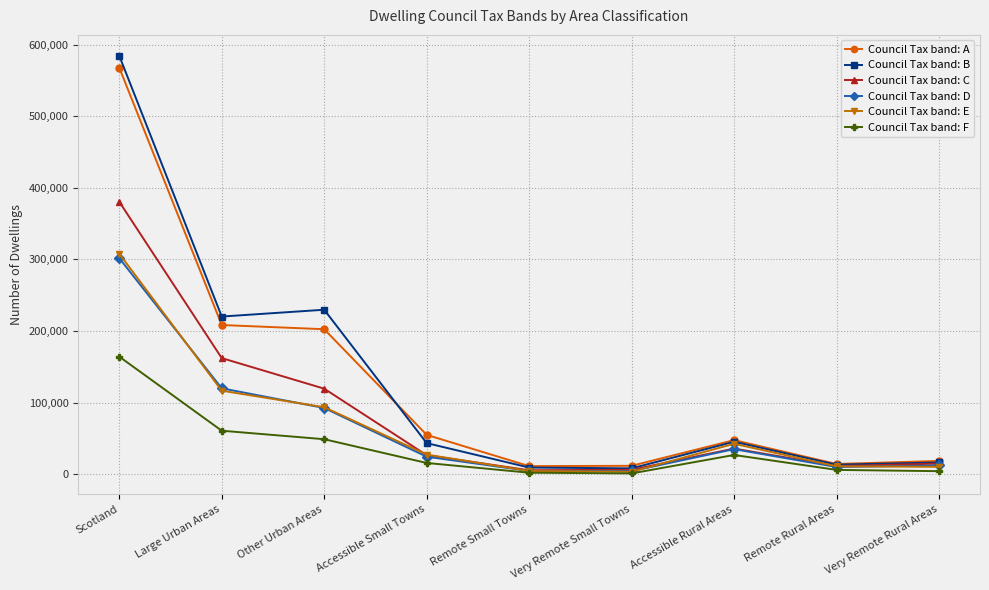

At which category is the sum across all series the highest?

Scotland